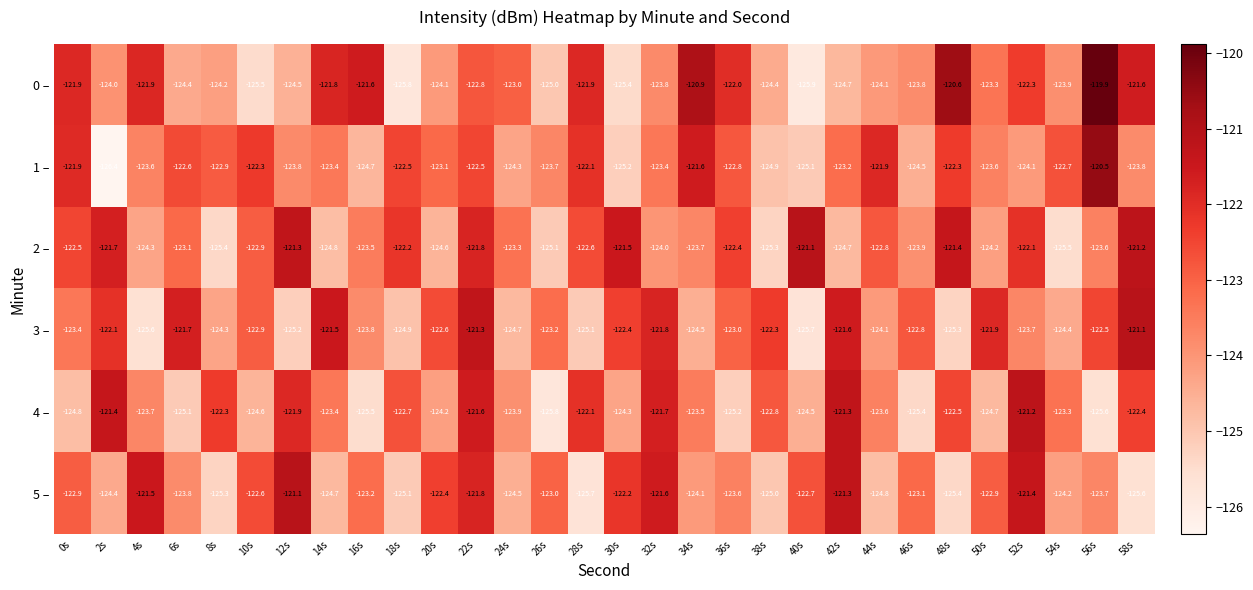

Where is 5 – nearest to the value -123?

26s